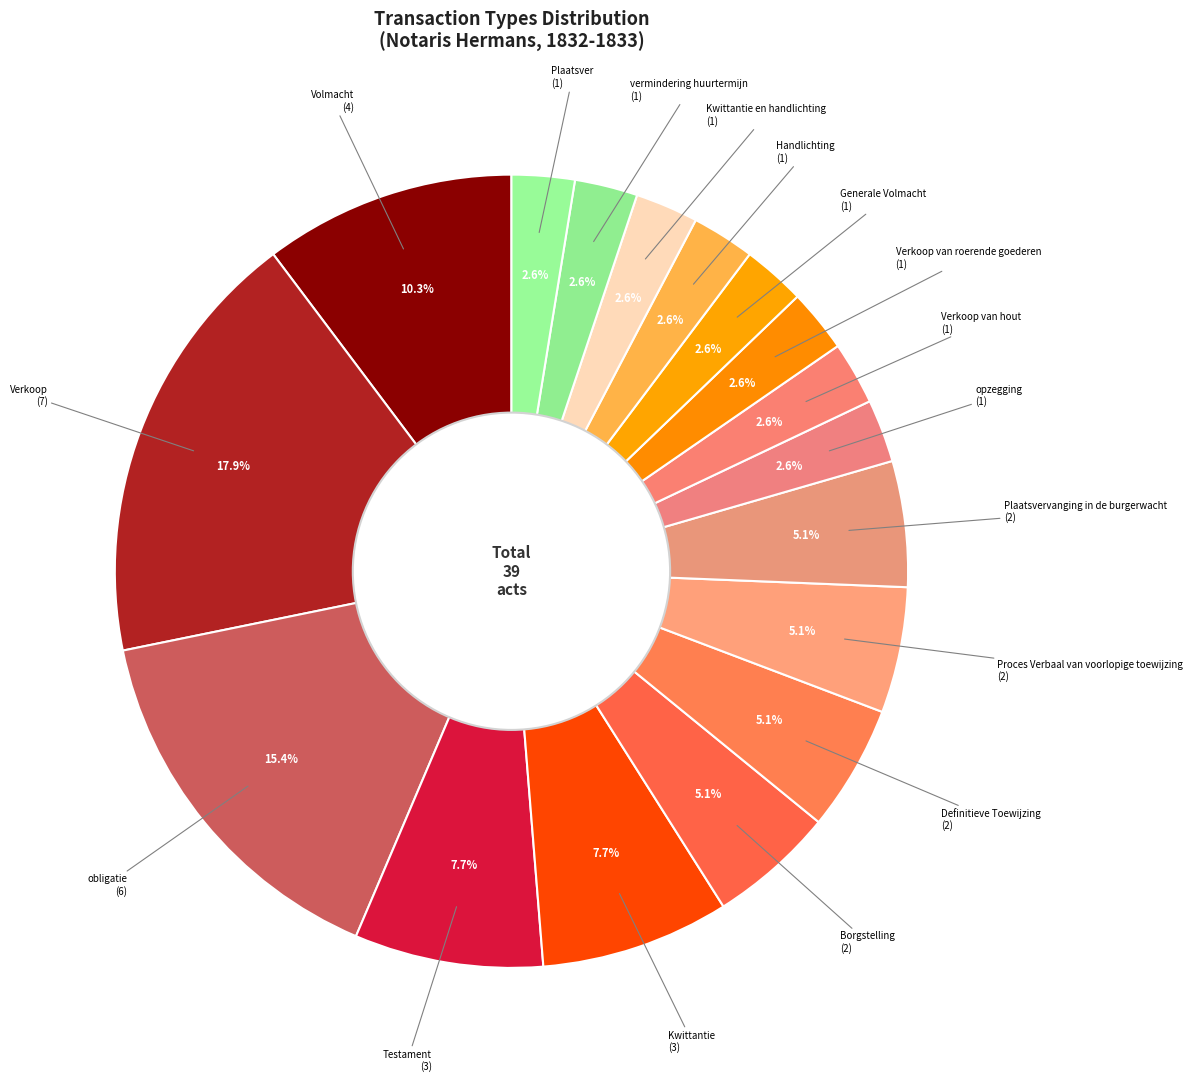

Count the number of slices in the pie.

17